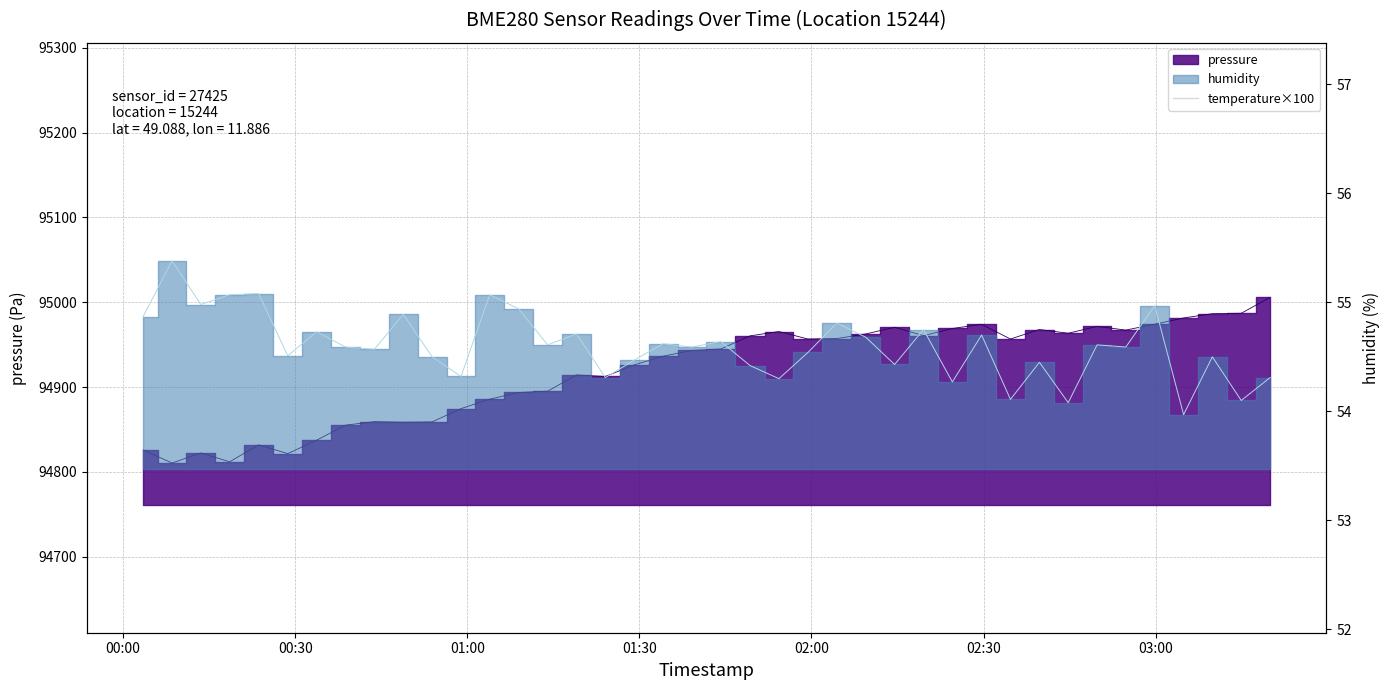

True or false: the data shows 99 at 31.

False